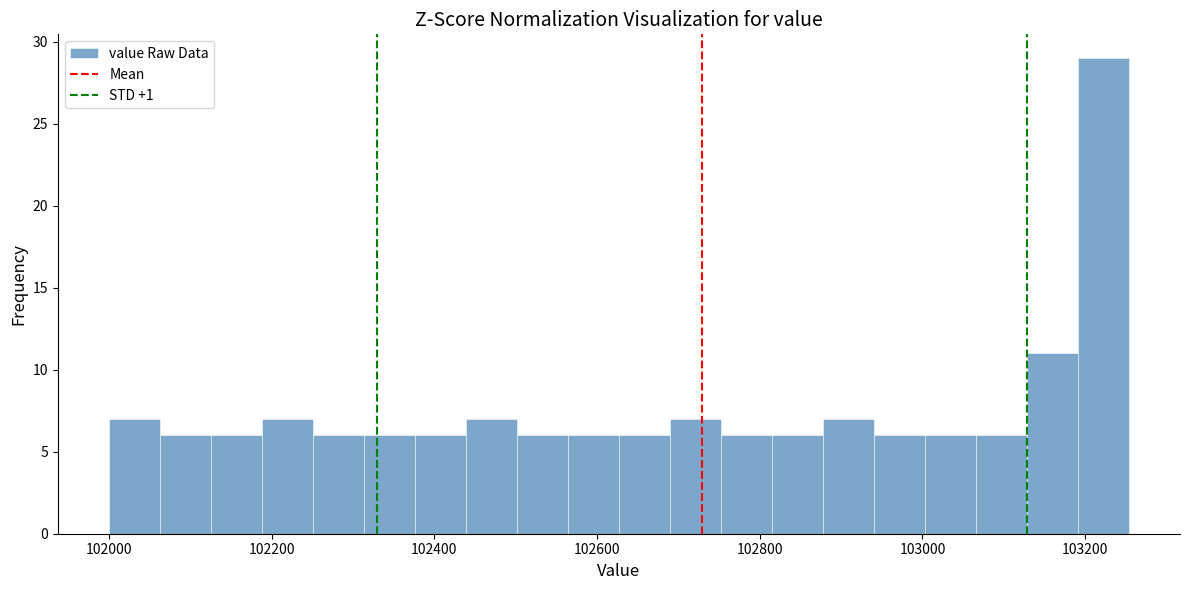

Read against the x-axis, roughly where is the centre of the tallest bar?

103220